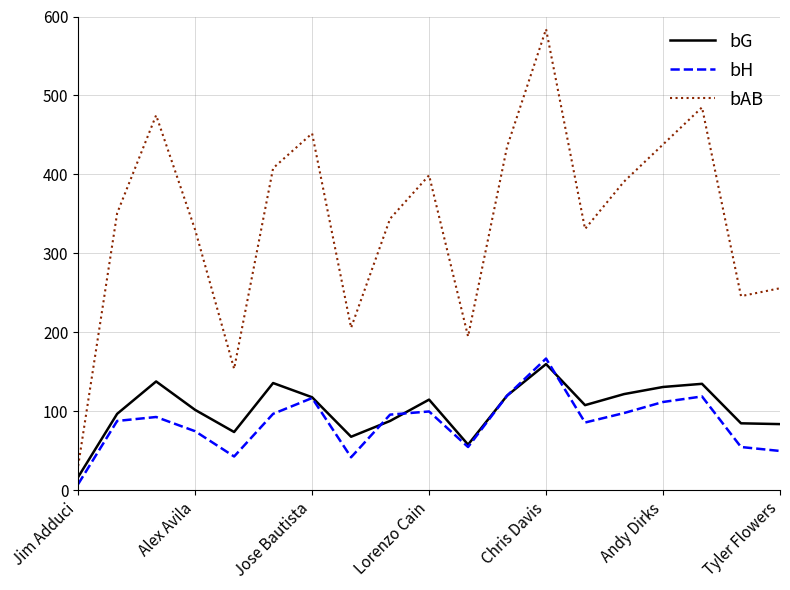

How many interior local peaks does the bAB series have?

5